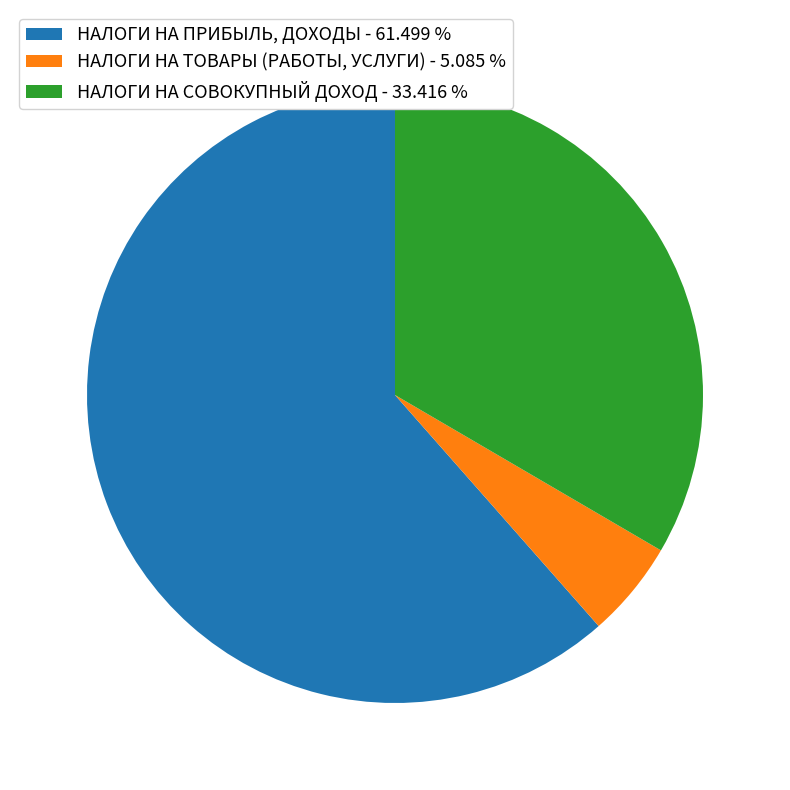

How many slices are in this pie chart?

3